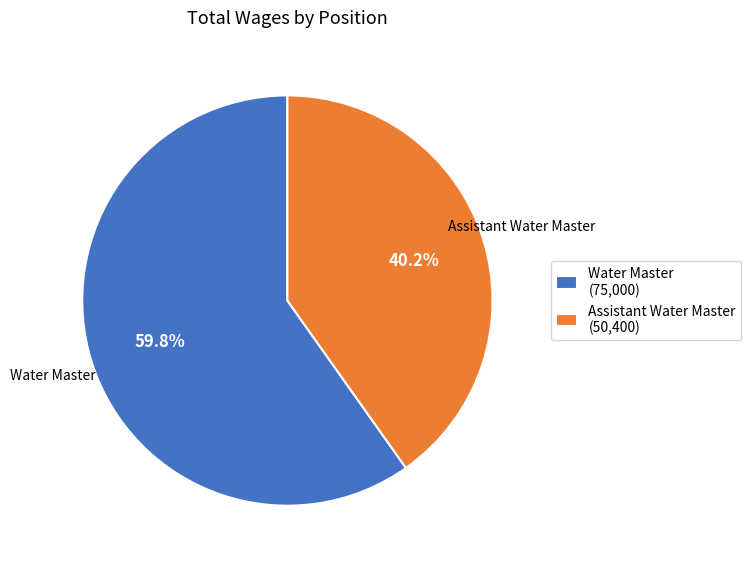

What is the ratio of the value at Water Master to the value at Assistant Water Master?

1.5